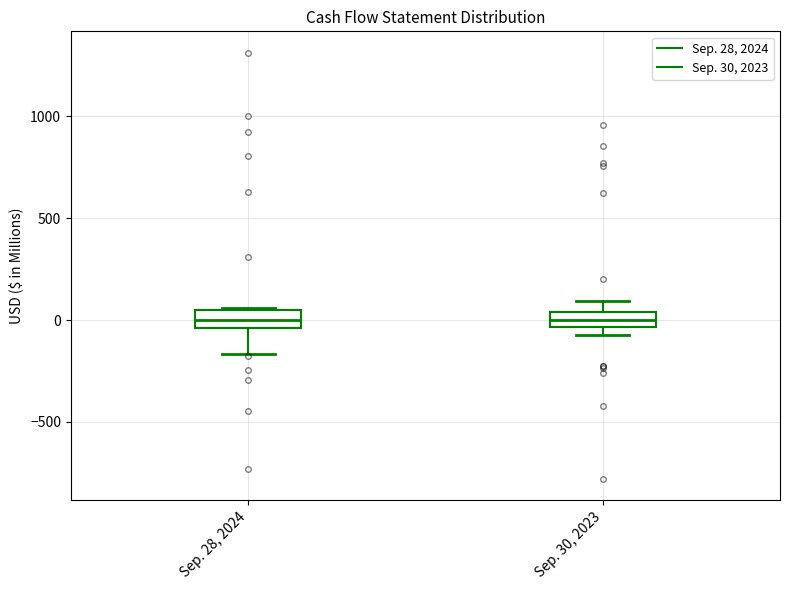

Where does the median line of the box for Sep. 28, 2024 sit on the y-axis? The values are not printed on the chart, so give them approximately, as read against the axis.

0